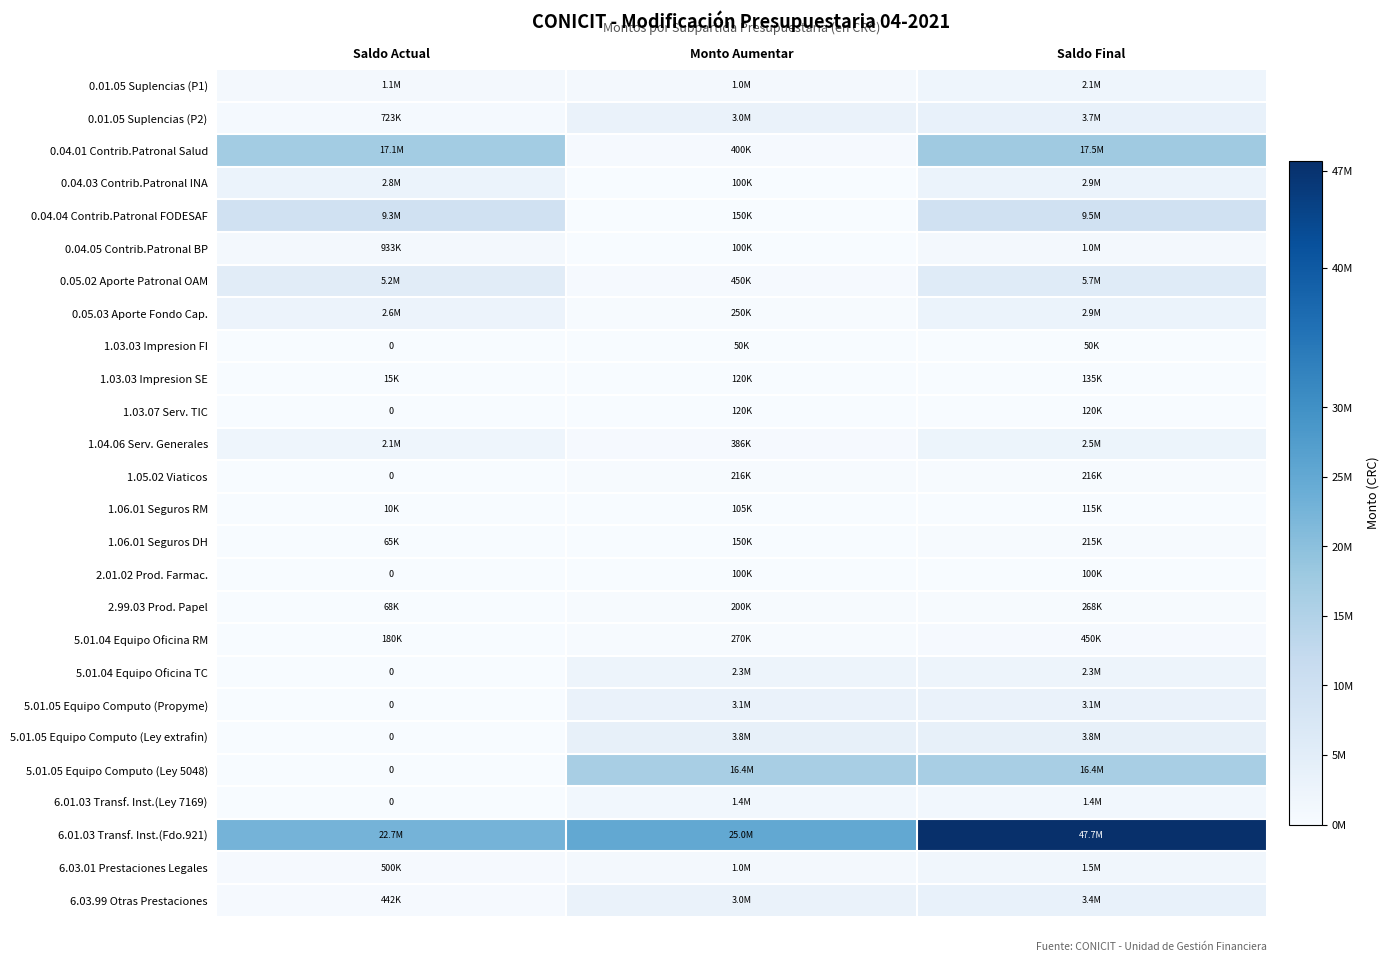

Which category has the highest value in the 0.04.03 Contrib.Patronal INA series?

Saldo Final